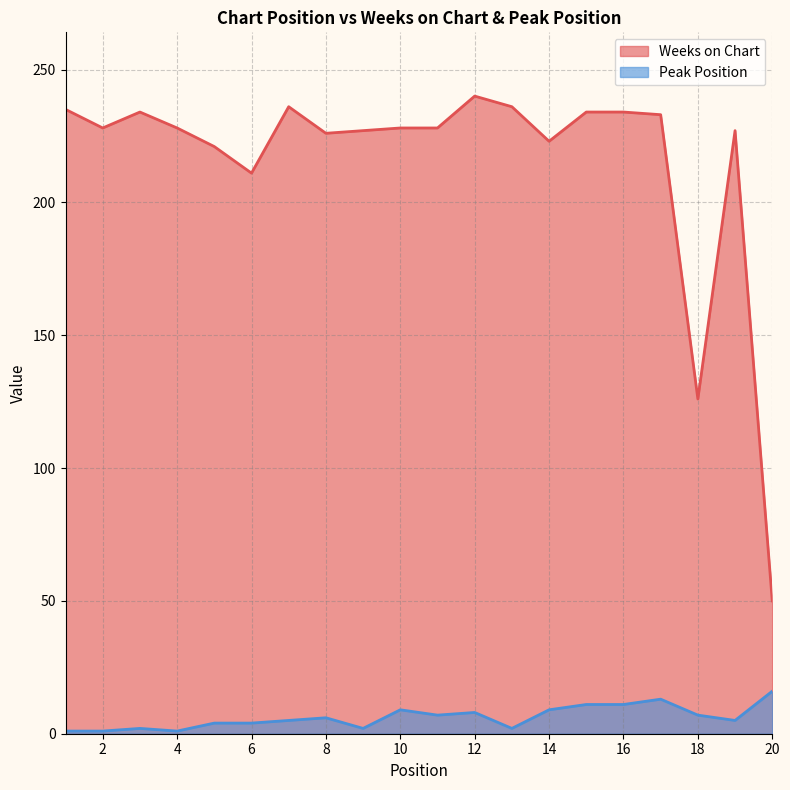

List the series in order of their overall mean, lowest first.

Peak Position, Weeks on Chart